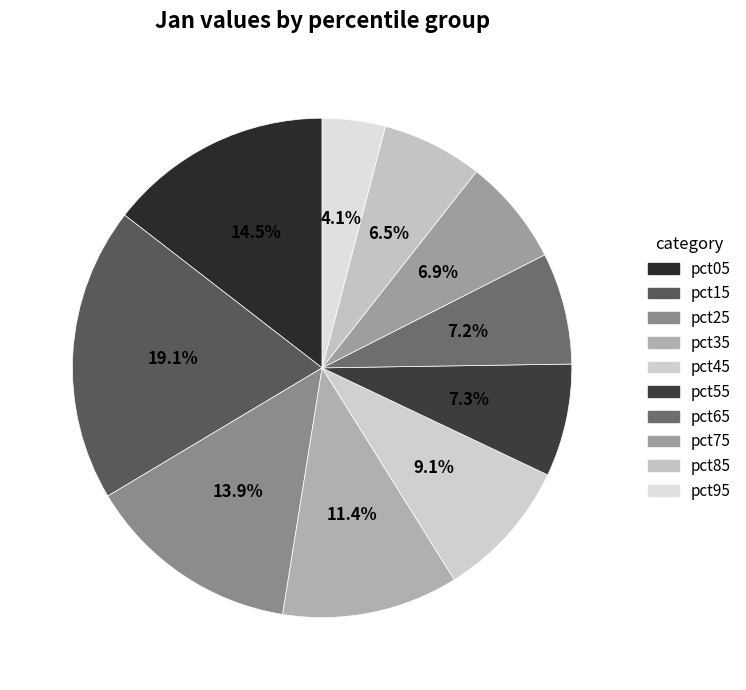

Which slice is the smallest?

pct95